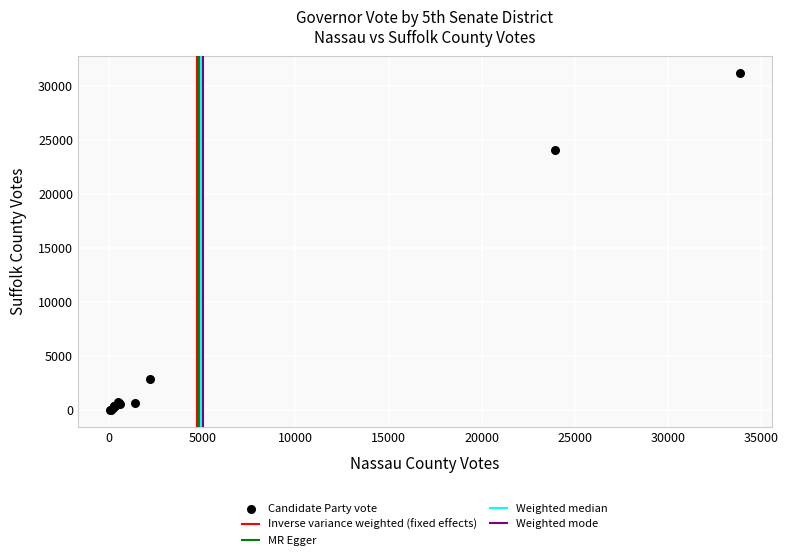

What Y value in the scatter plot is closest to 15597?

24073